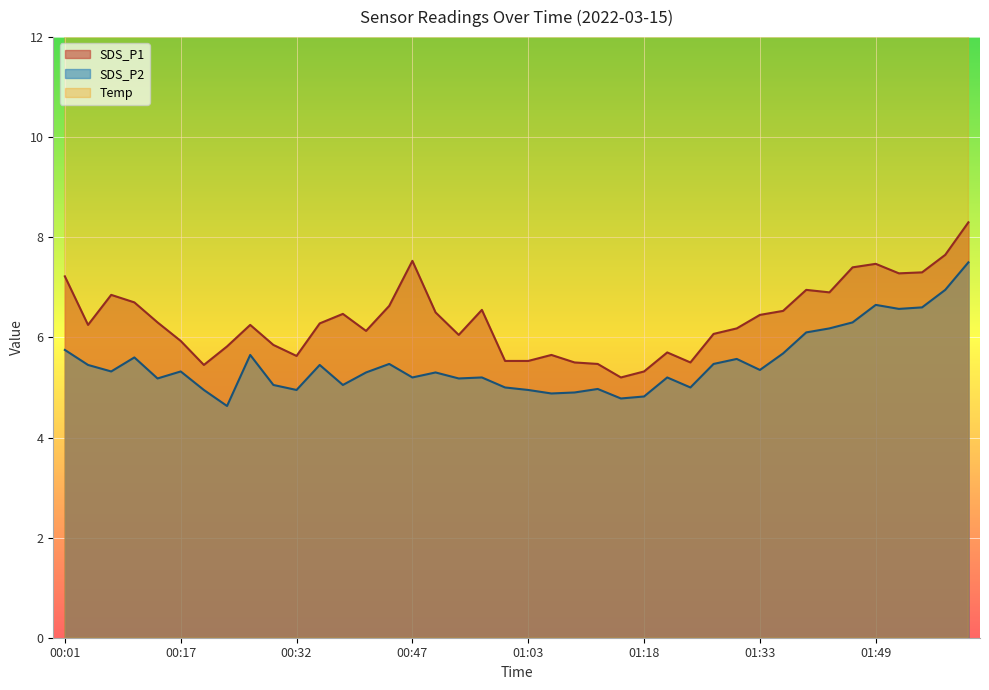

At how many categories does at least one series exceed 6?

26